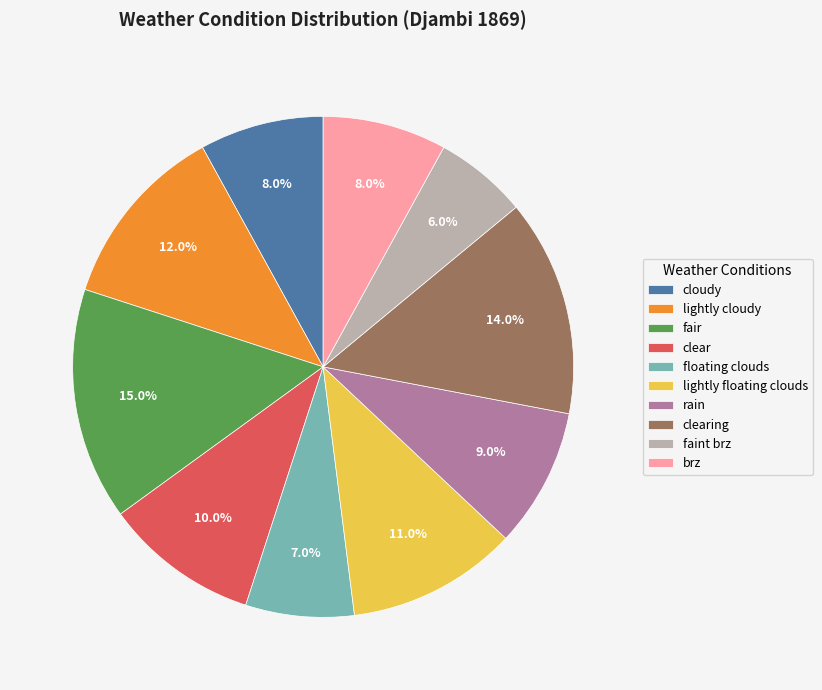

Is there any slice that represents more than half of the pie?

No